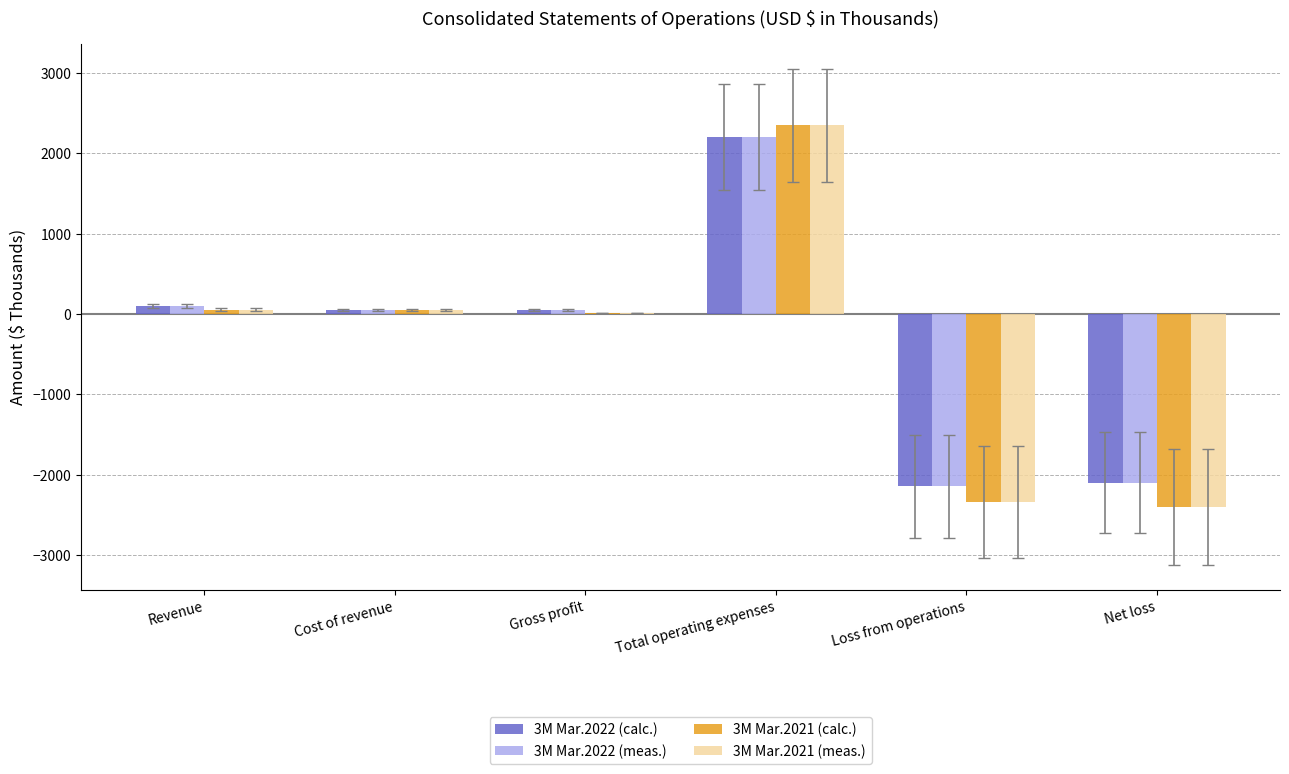

Which category has the highest value in the 3M Mar.2021 (calc.) series?

Total operating expenses